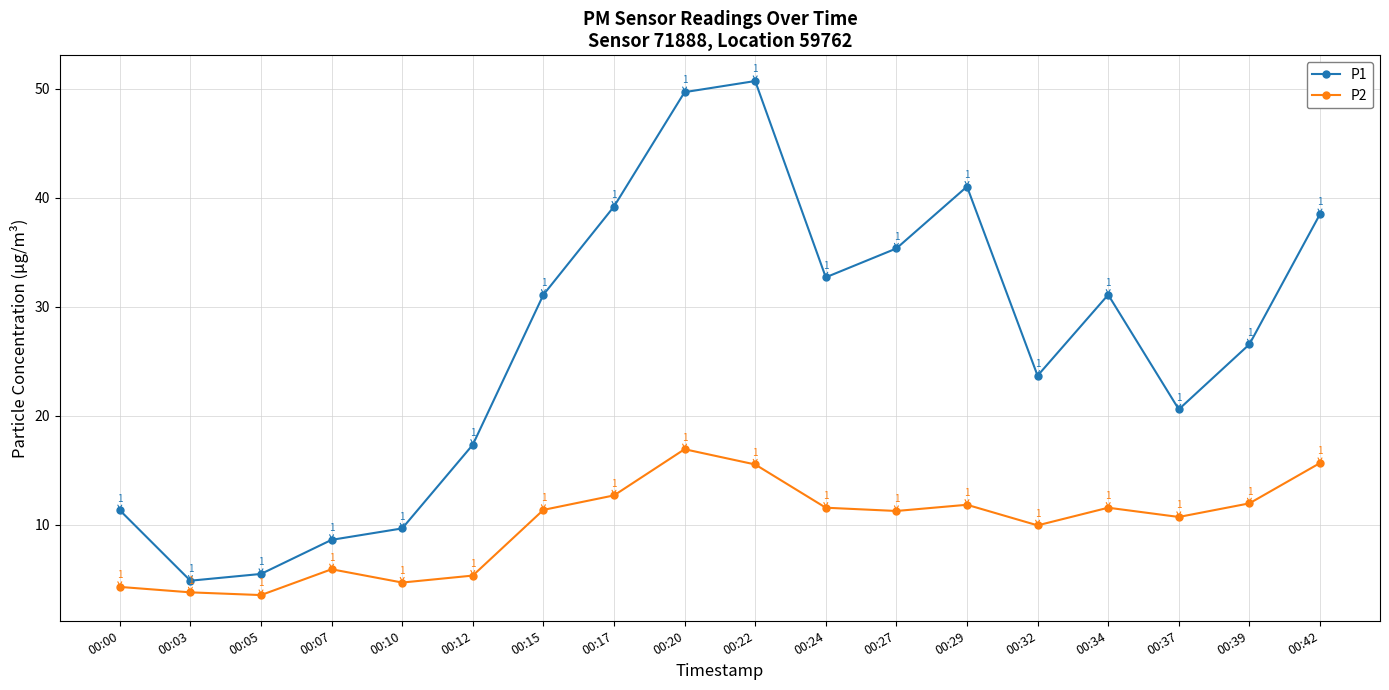

Which series has the widest spread of values?

P1